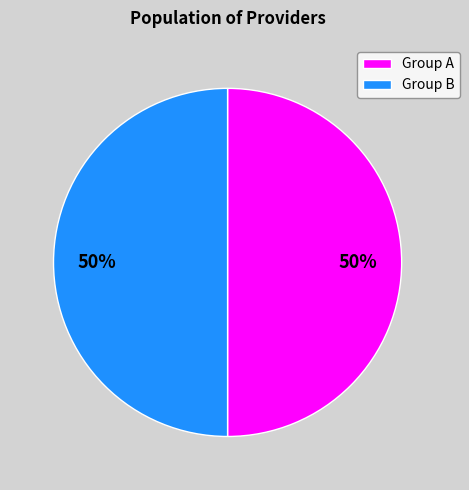

Approximately how many times larger is the value at Group B compared to Group A?

1.0